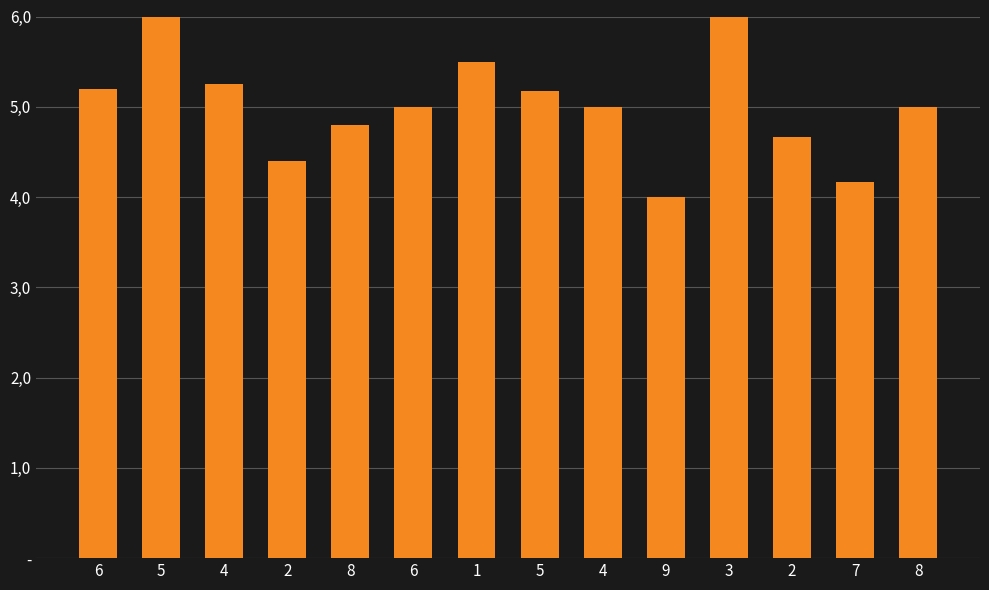

Which category has the lowest value across all series?

9